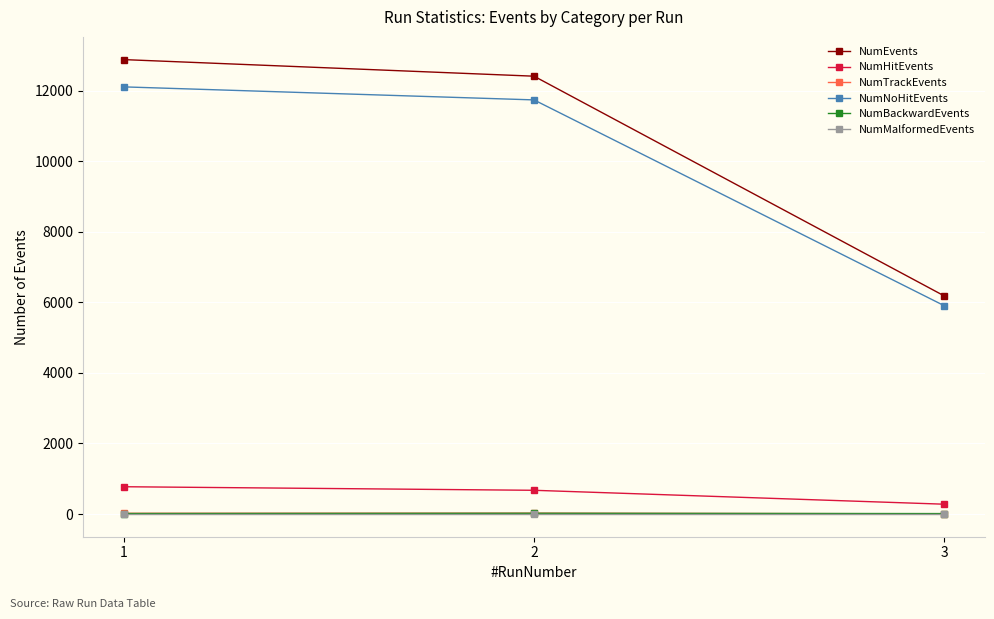

Is the value of NumTrackEvents at 1 greater than the value of NumEvents at 3?

No